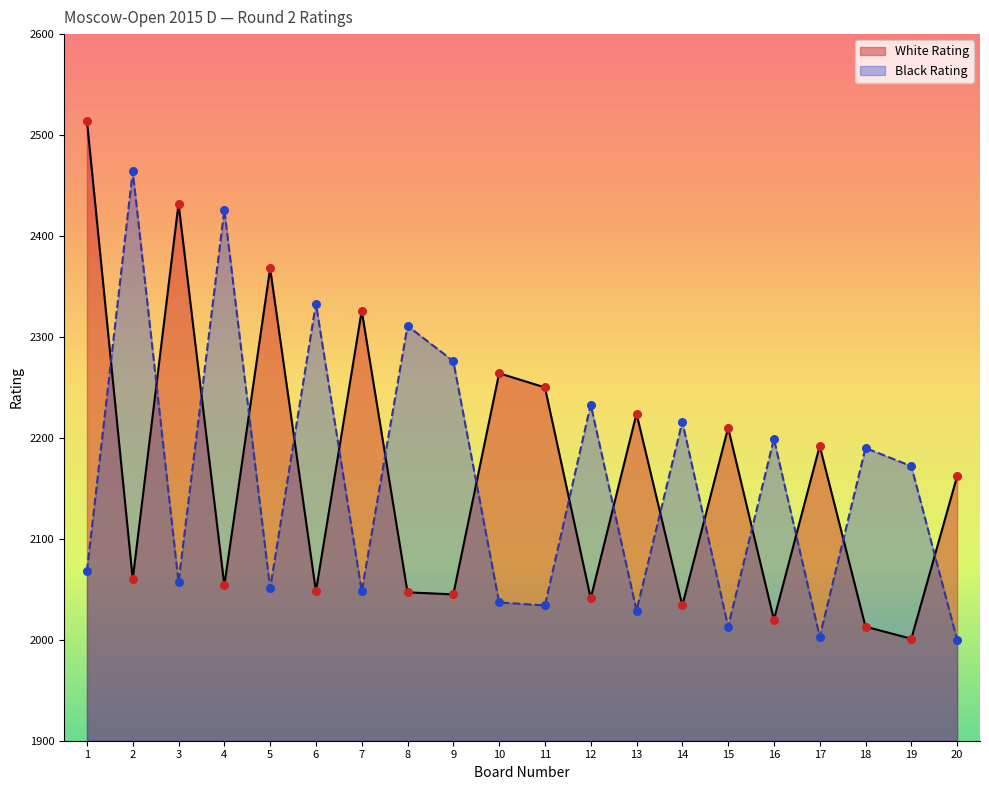

Is the value of White Rating at 9 greater than the value of Black Rating at 13?

Yes